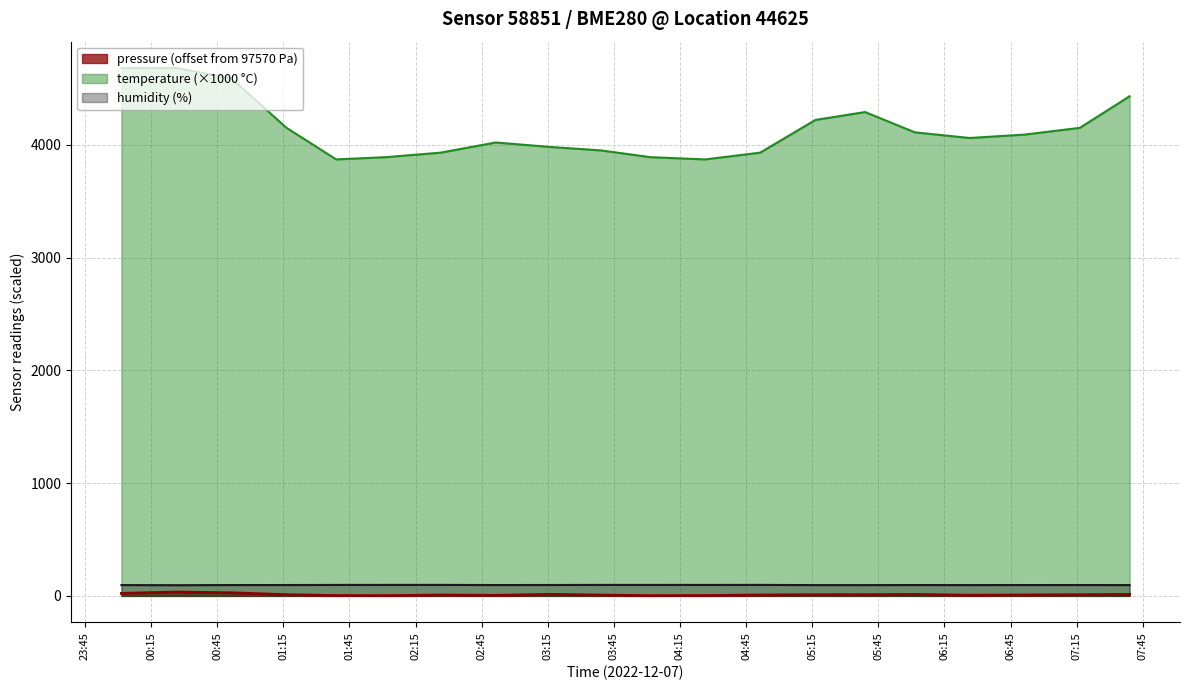

In pressure, how many points are higher than both neighbors (excluding endpoints)?

4